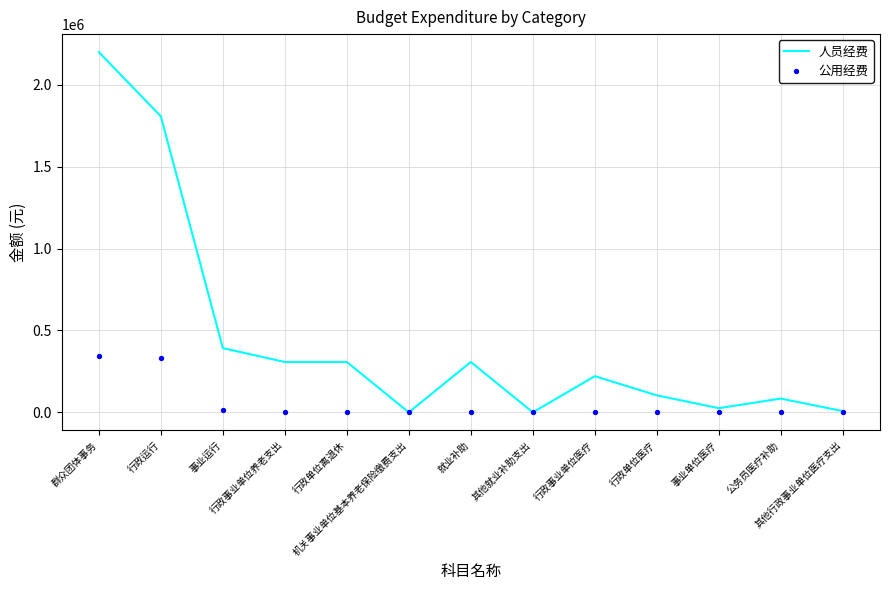

Is the value of 公用经费 at 公务员医疗补助 greater than the value of 人员经费 at 公务员医疗补助?

No